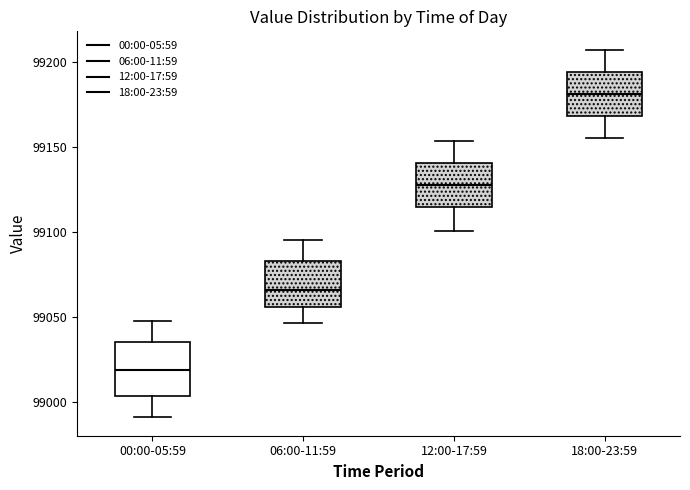

Where does the median line of the box for 12:00-17:59 sit on the y-axis? The values are not printed on the chart, so give them approximately, as read against the axis.

99125